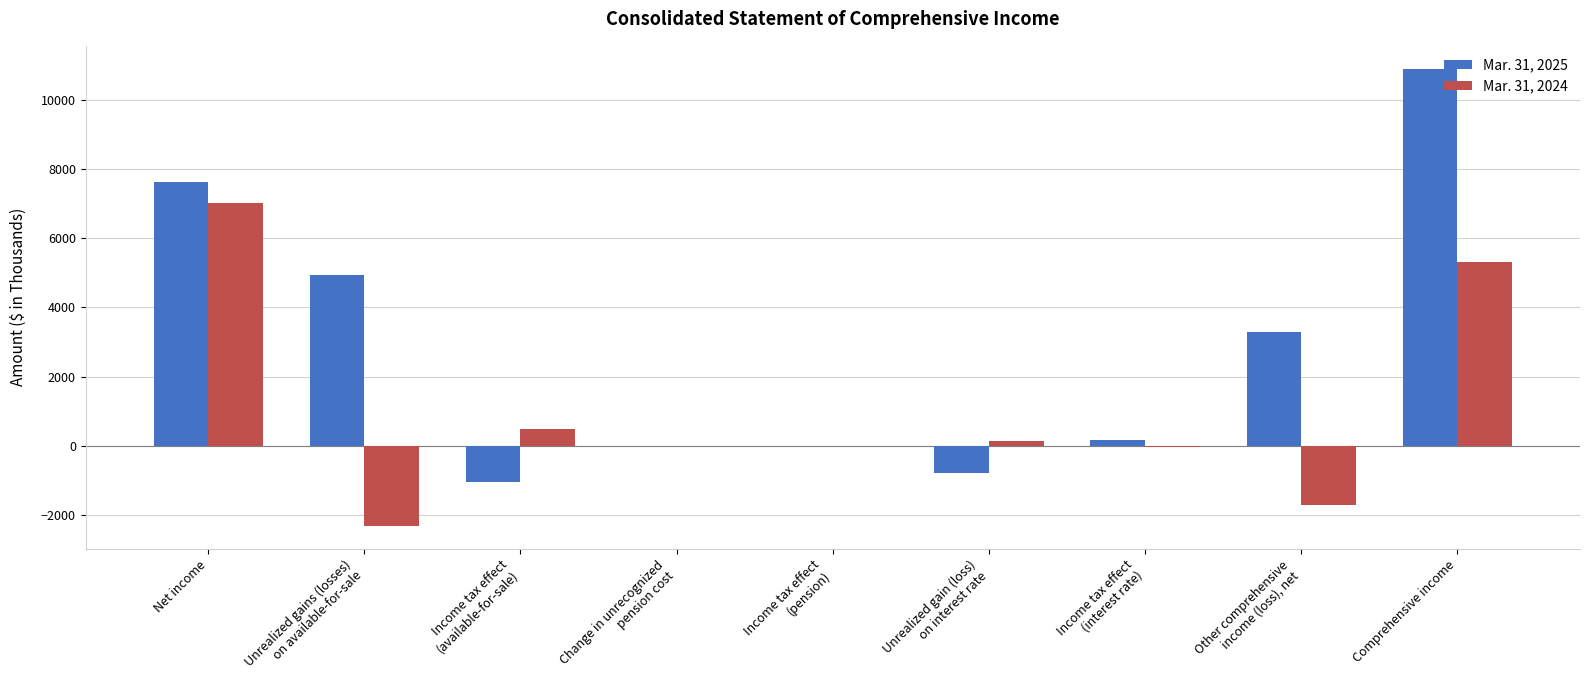

Which series has the widest spread of values?

Mar. 31, 2025